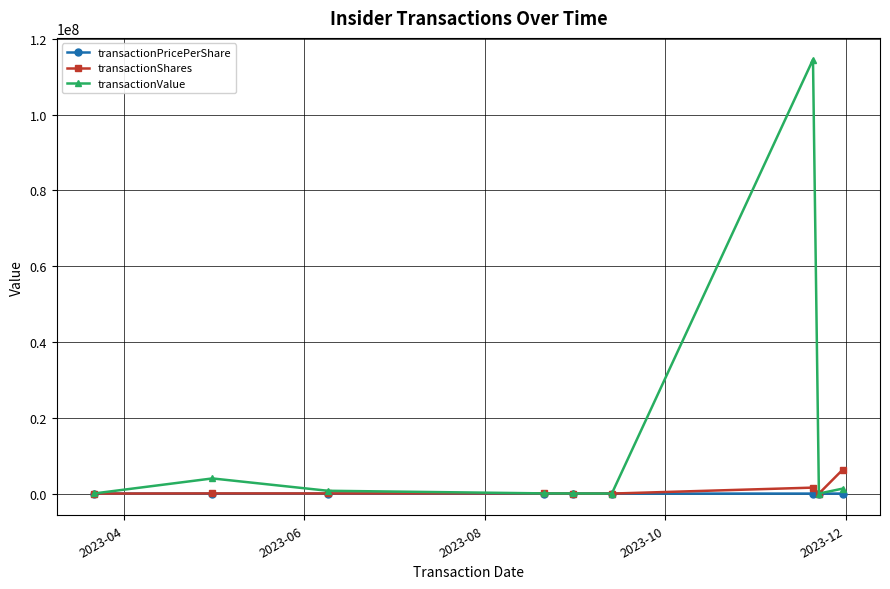

Which series has the largest range (max minus min)?

transactionValue